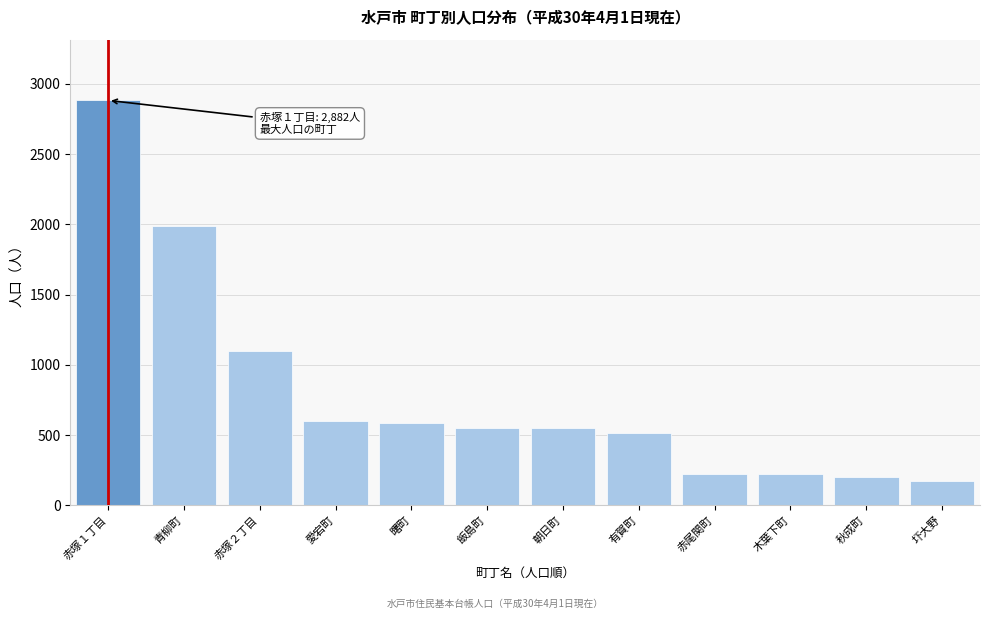

What is the change in value from 赤塚１丁目 to 飯島町?

-2332